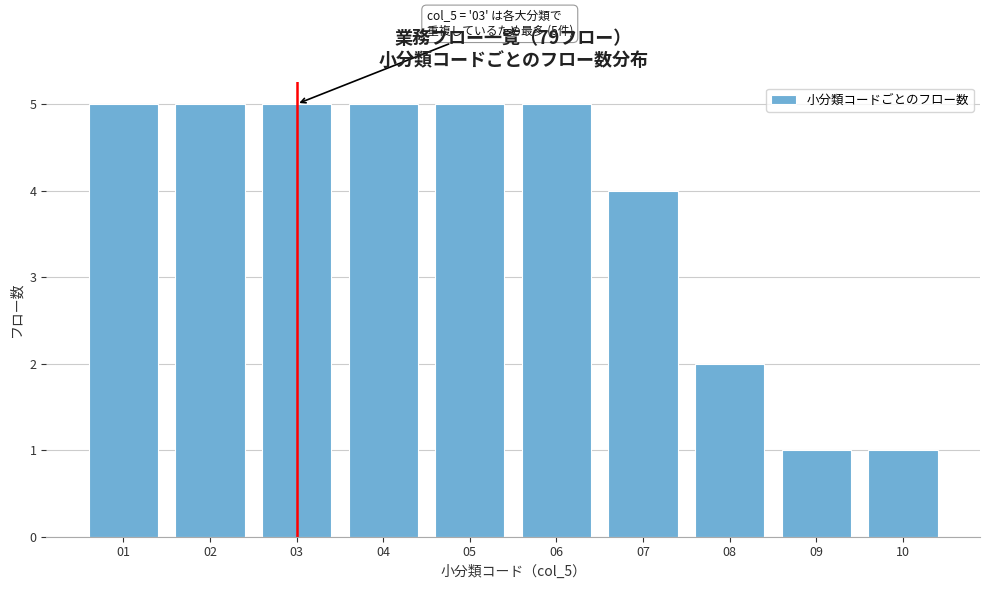

Reading left to right, what are all the values shown in this chart?

5	5	5	5	5	5	4	2	1	1